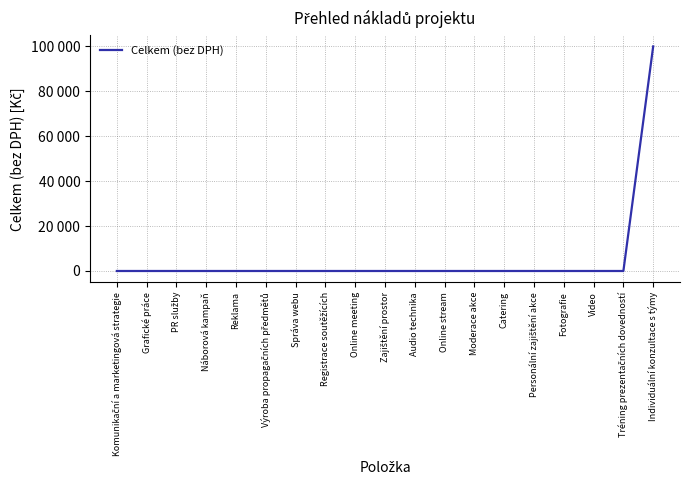

Does the chart have visible grid lines?

Yes